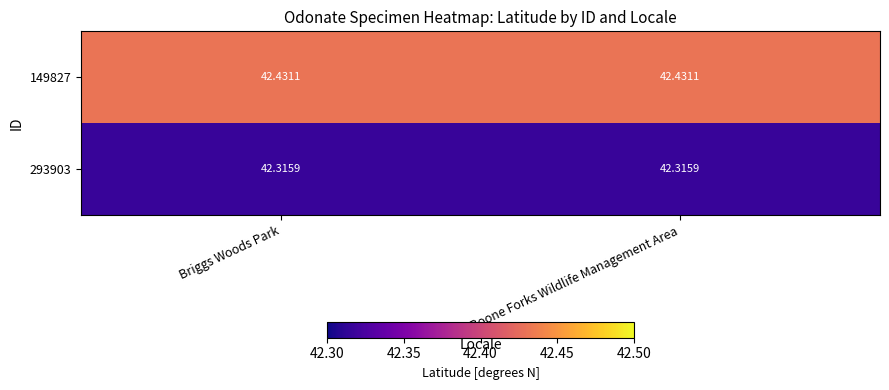

Is the value of 149827 at Briggs Woods Park greater than the value of 293903 at Boone Forks Wildlife Management Area?

Yes